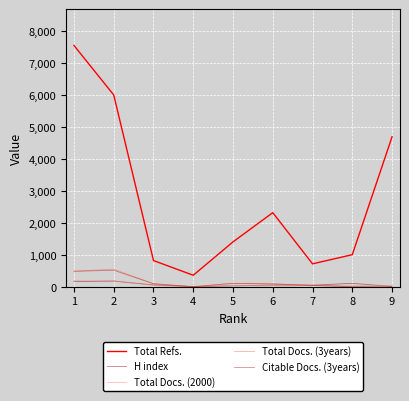

Which series has the largest total across all categories?

Total Refs.